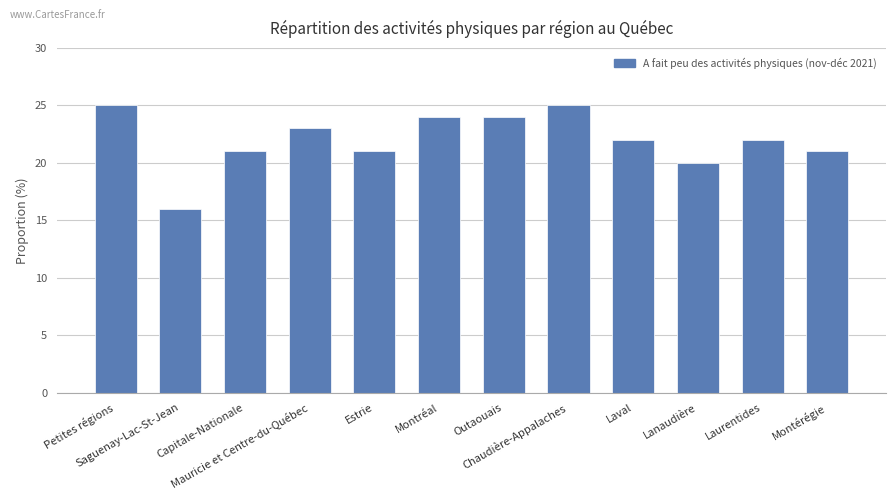

What is the smallest value displayed?

16